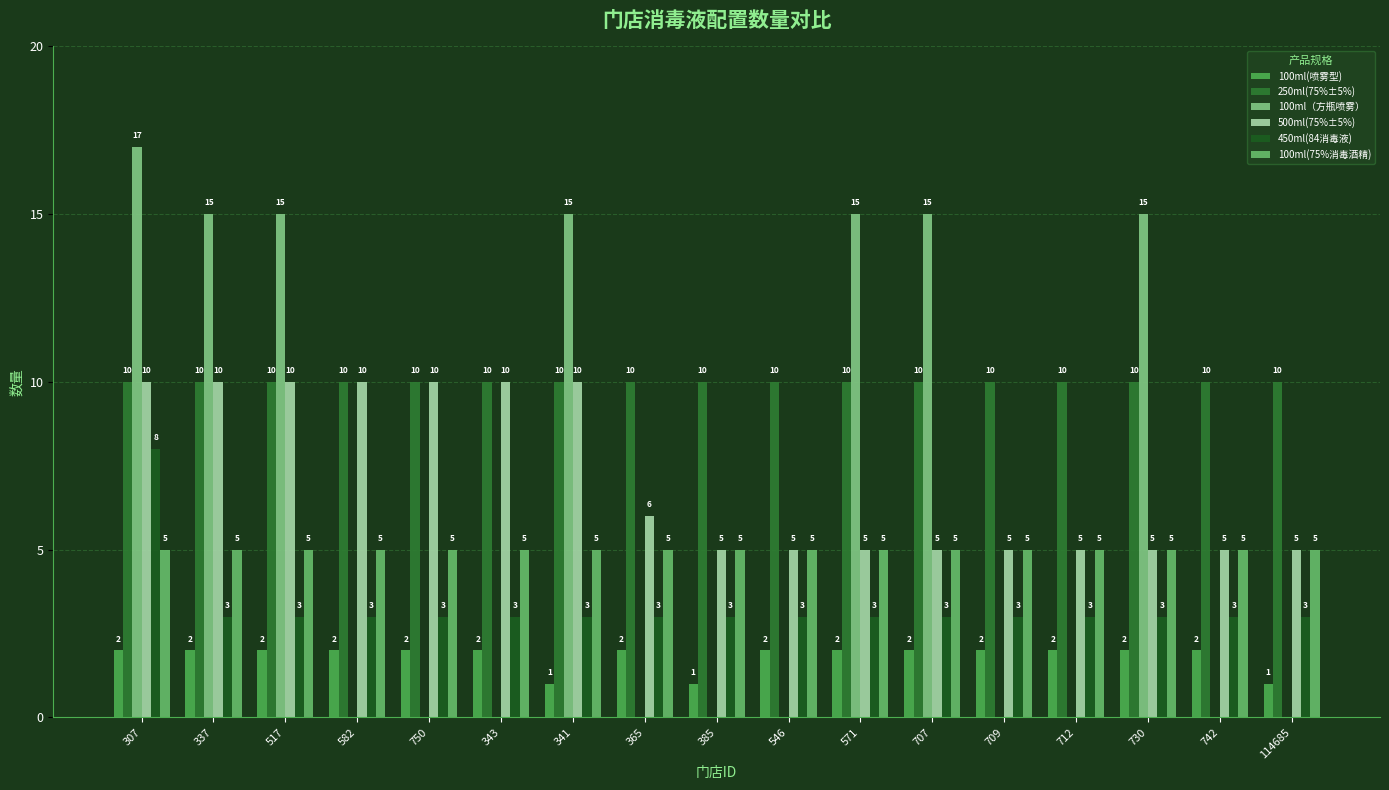

True or false: 100ml(喷雾型) has a value of 3 at 517.

False